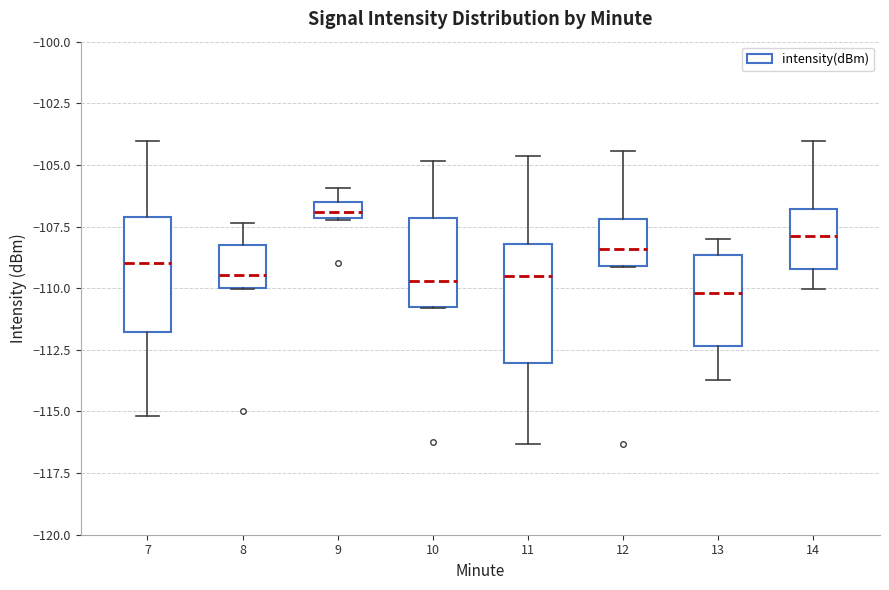

Where is the upper edge of the box at x = 12 on the y-axis? The values are not printed on the chart, so give them approximately, as read against the axis.

-107.0